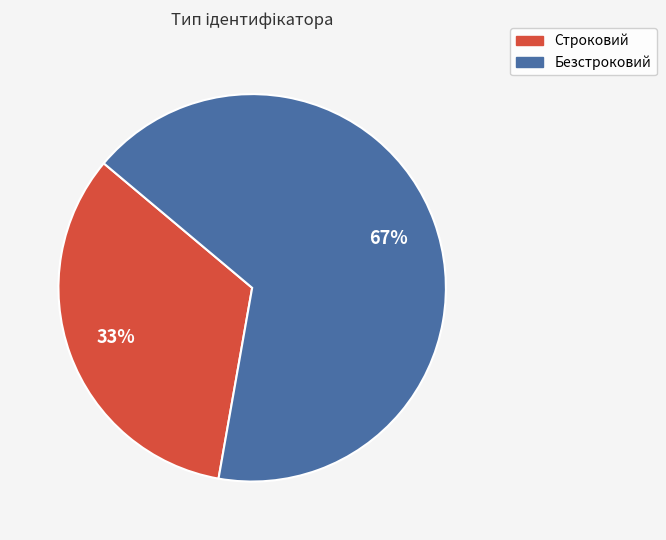

Count the number of slices in the pie.

2